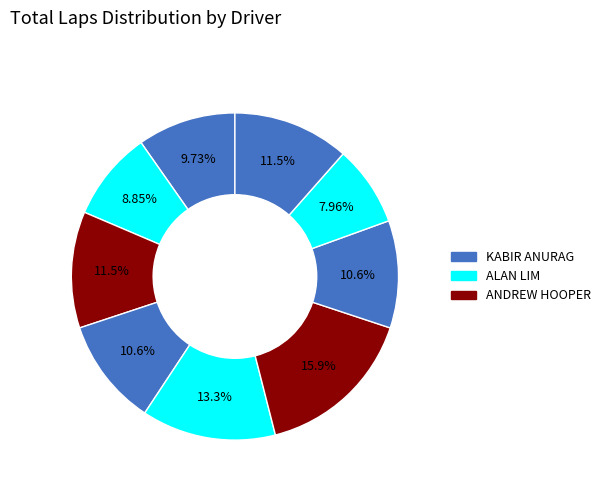

How many slices are in this pie chart?

9